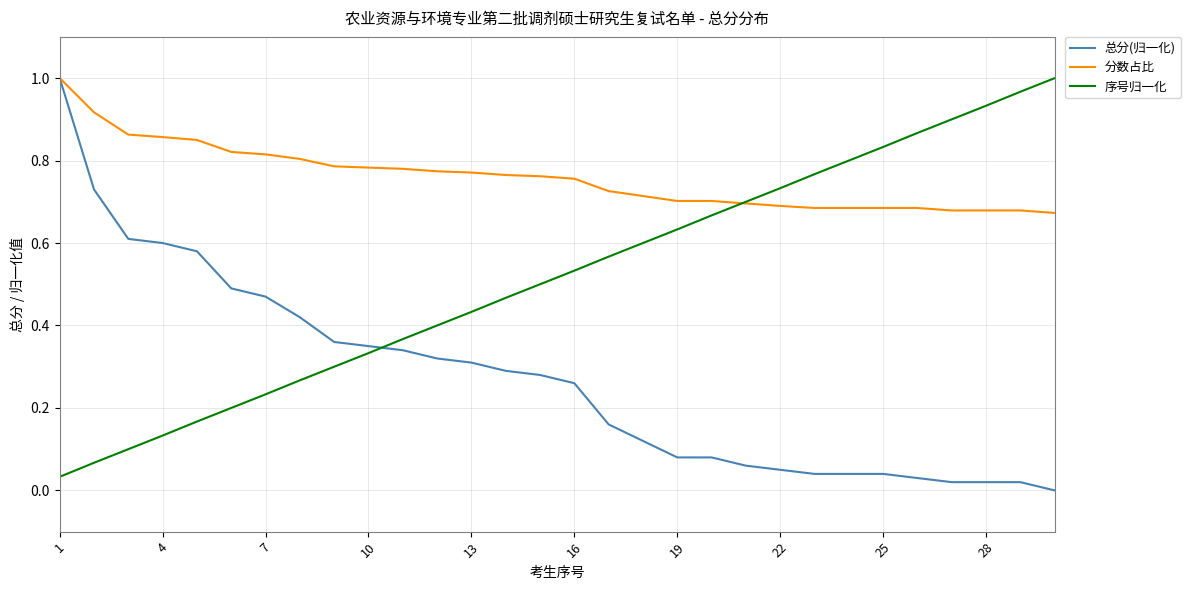

How many intersections are there between 总分(归一化) and 序号归一化?

1